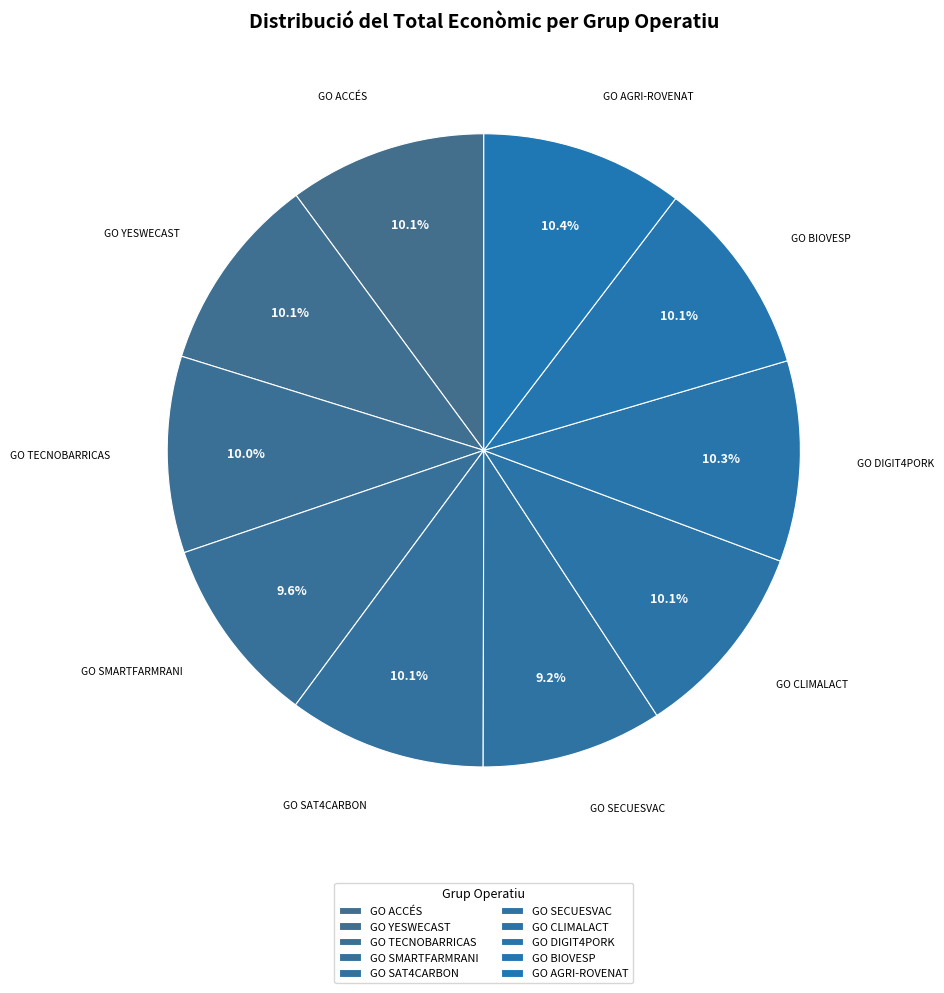

What percentage is the GO SMARTFARMRANI slice, to the nearest percent?

10%